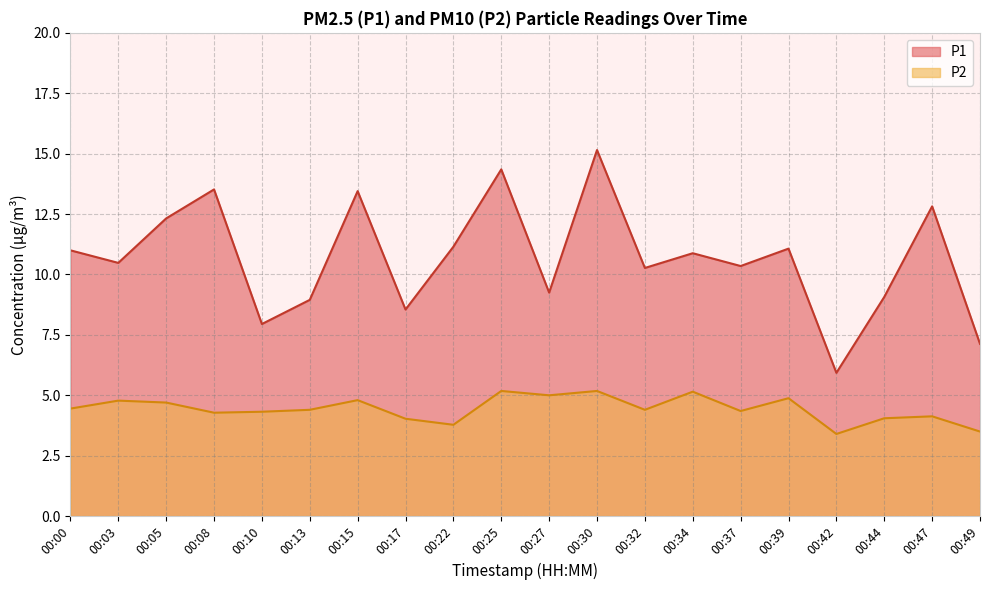

Which series has the widest spread of values?

P1